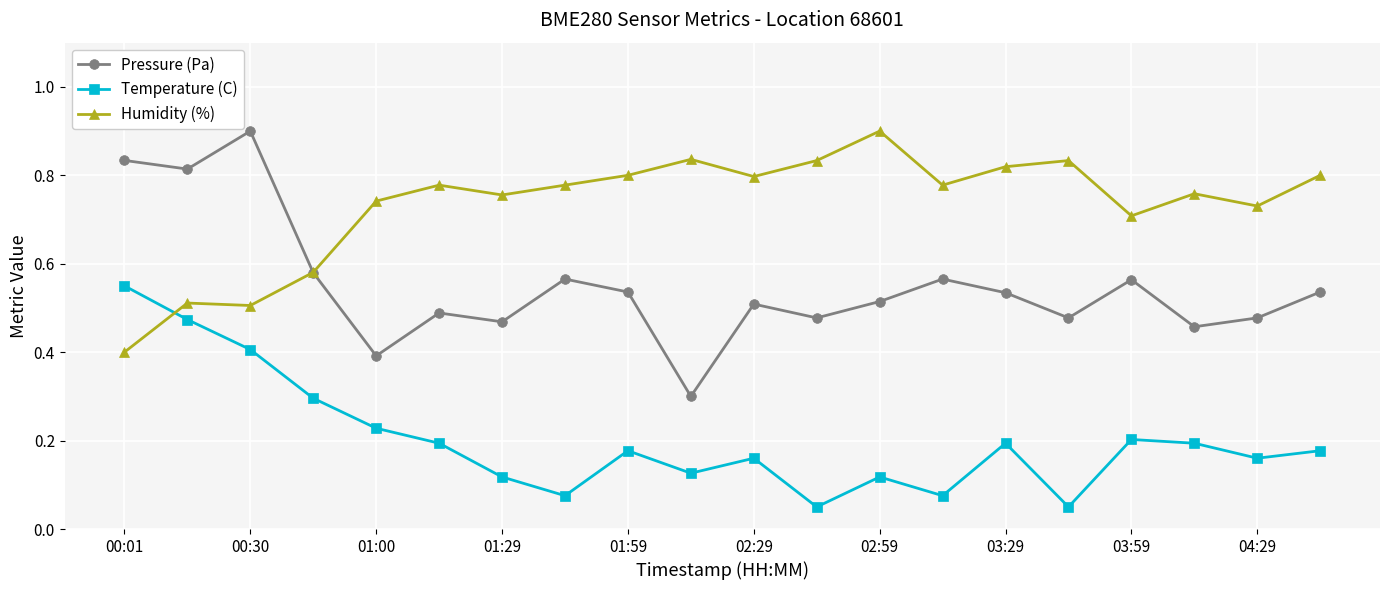

What is the maximum value shown in the chart?

0.9